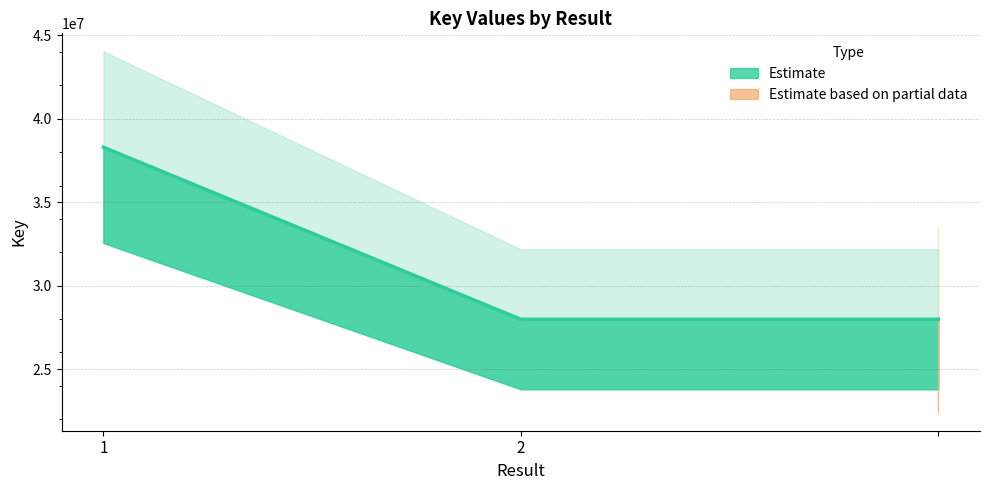

Does the chart have visible grid lines?

Yes